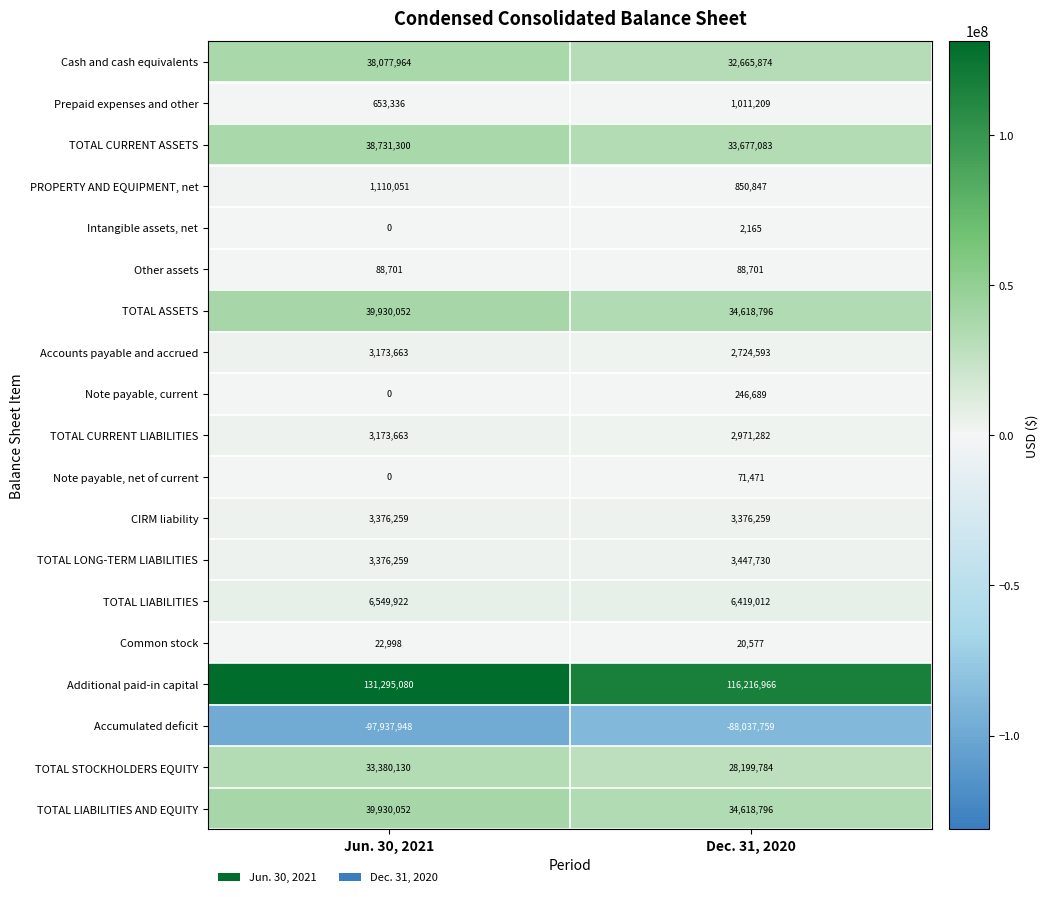

The TOTAL LONG-TERM LIABILITIES series shows 3376259 at Jun. 30, 2021. True or false?

True